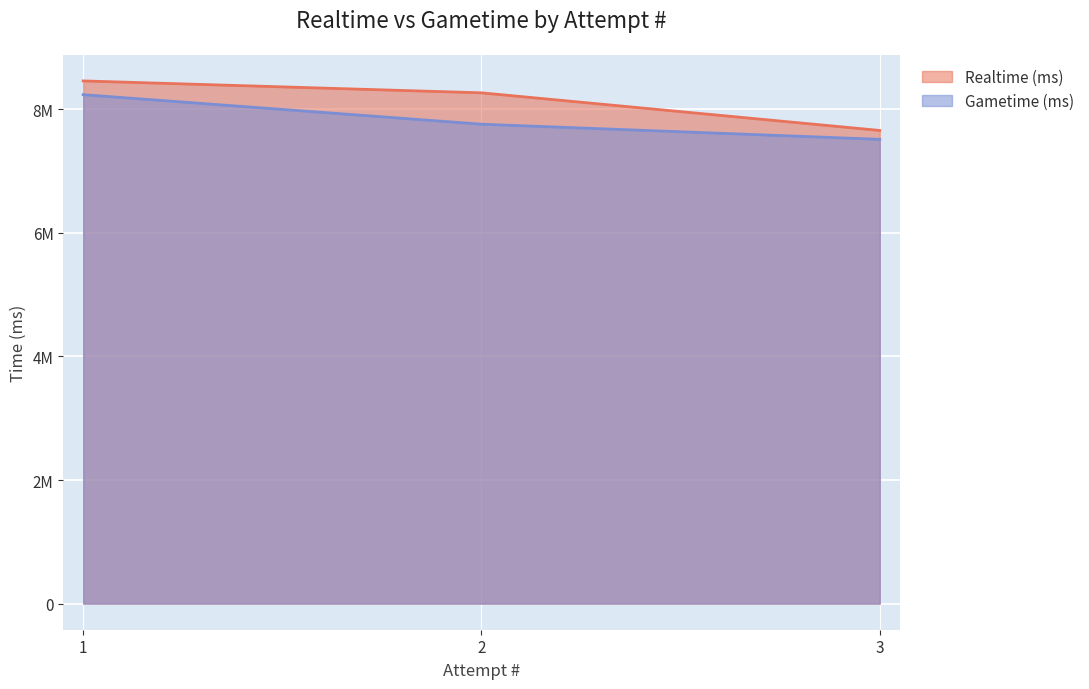

What is the maximum value shown in the chart?

8459415